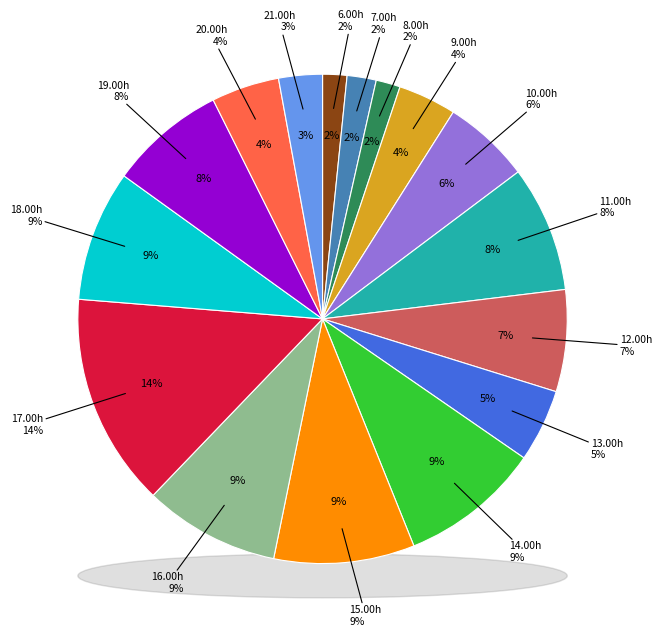

Which category has the biggest portion of the pie?

17